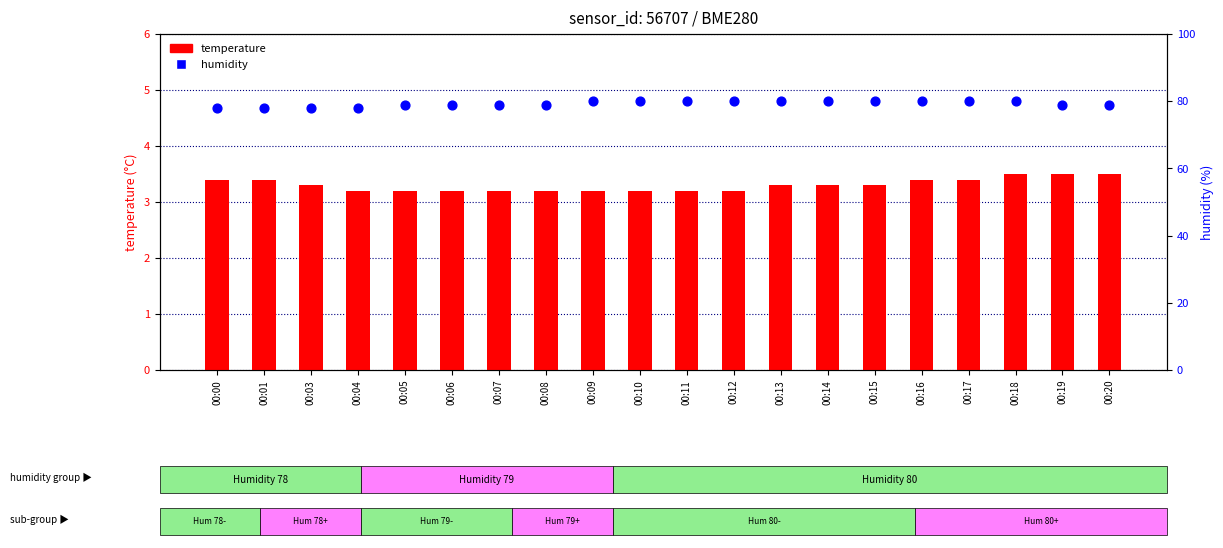

At which category is the sum across all series the highest?

00:18